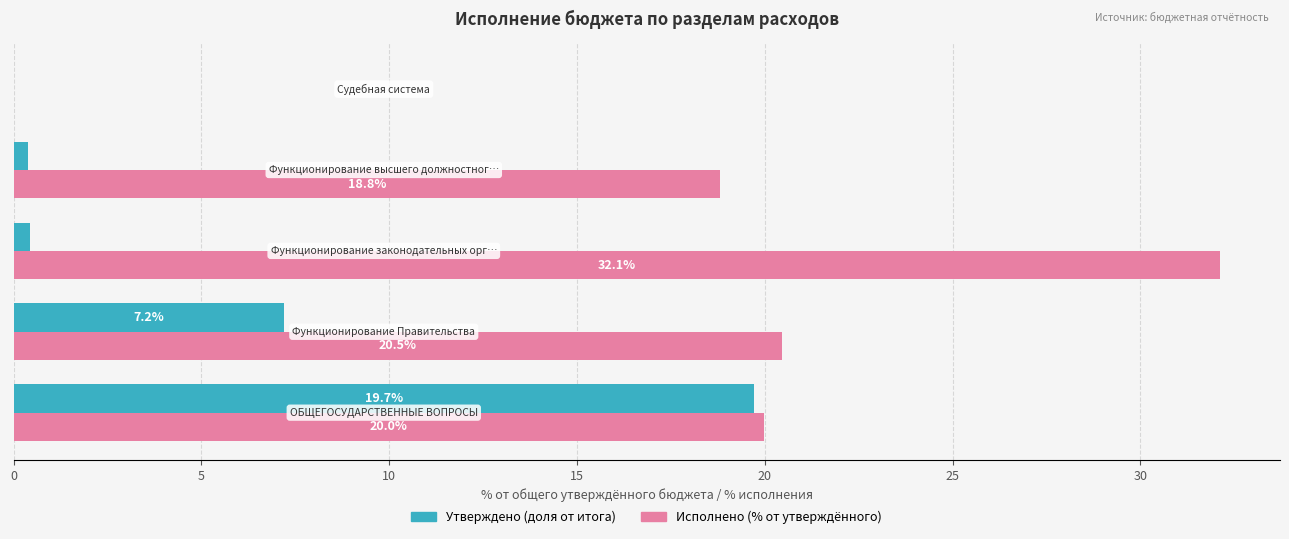

What is the greatest value displayed?

32.1